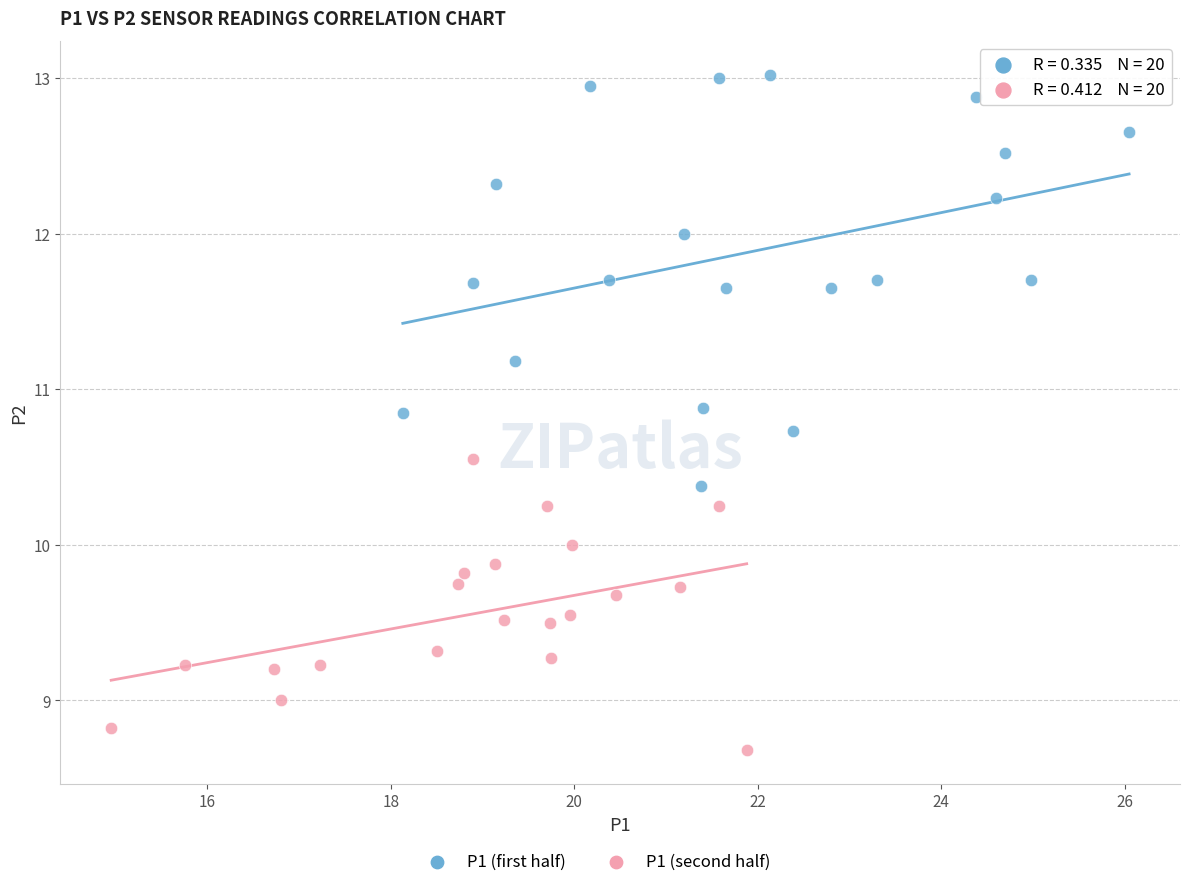

Which series has the largest Y range (max minus min)?

P1 (first half)